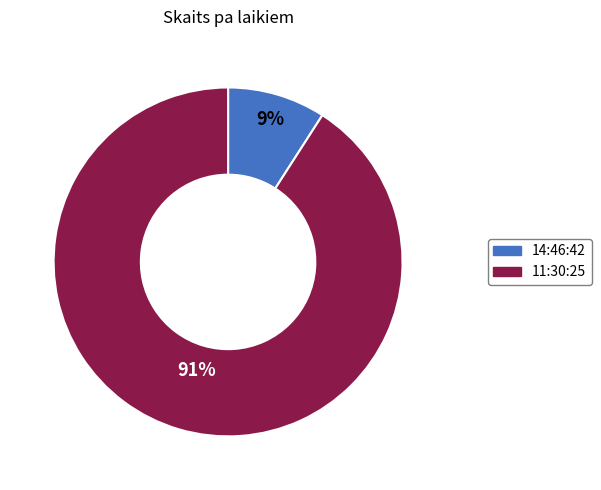

Which category has the biggest portion of the pie?

11:30:25